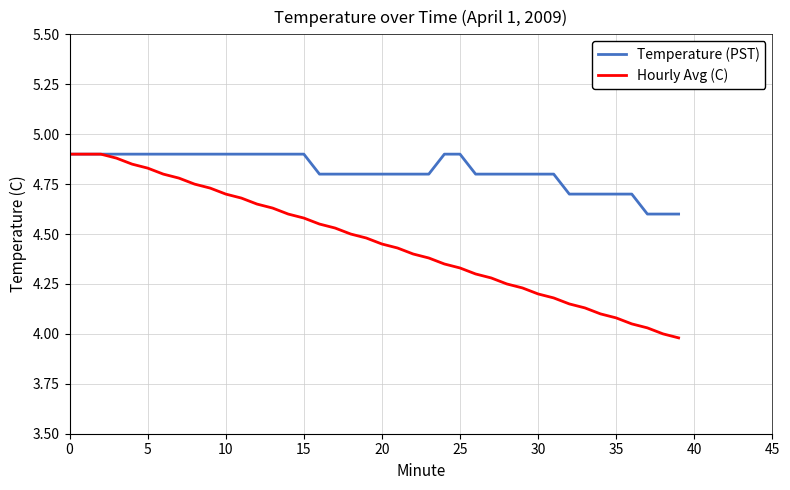

Which series has the largest total across all categories?

Temperature (PST)